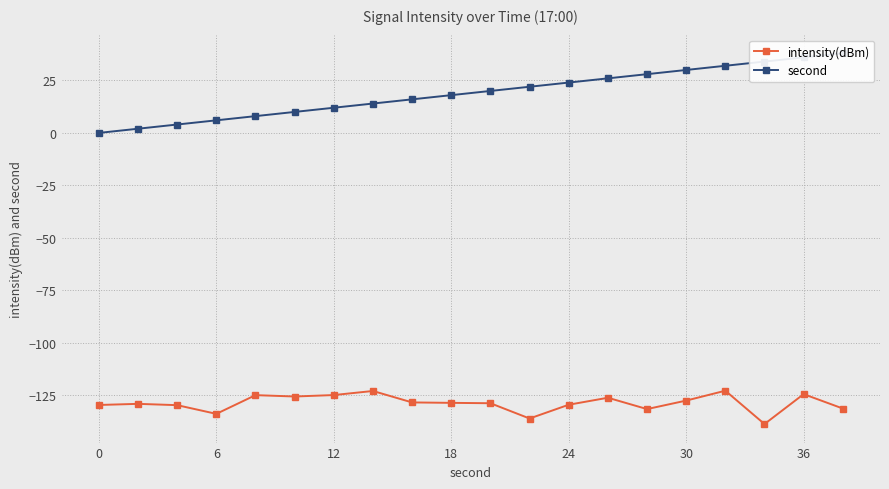

What is the minimum value for intensity(dBm)?

-138.7